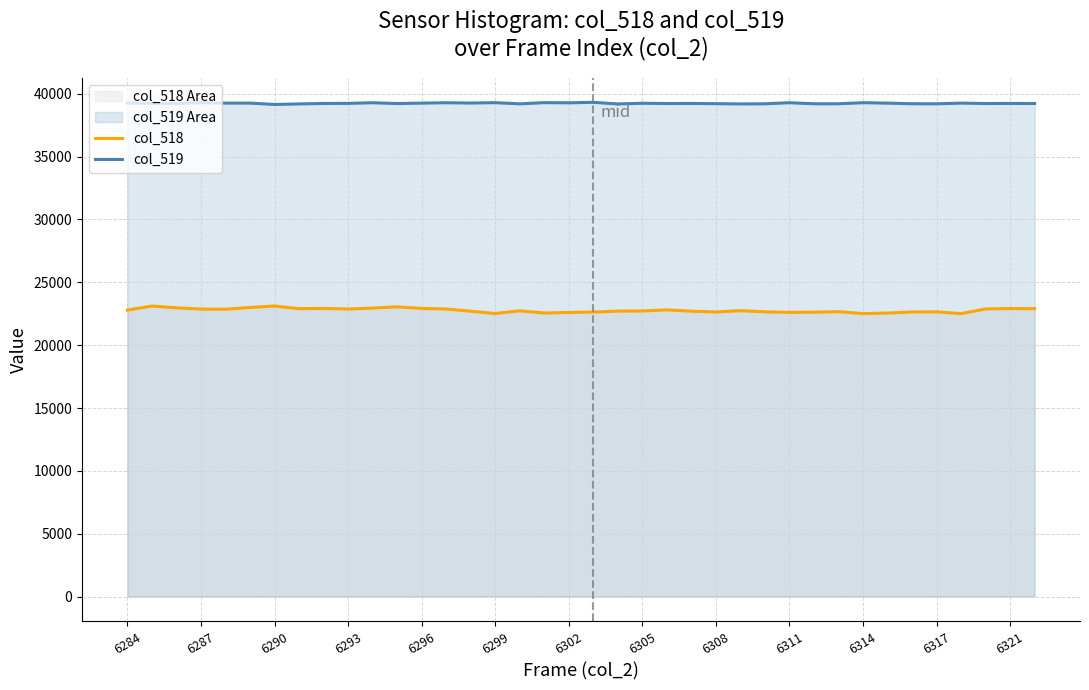

How many lines are shown in the chart?

2